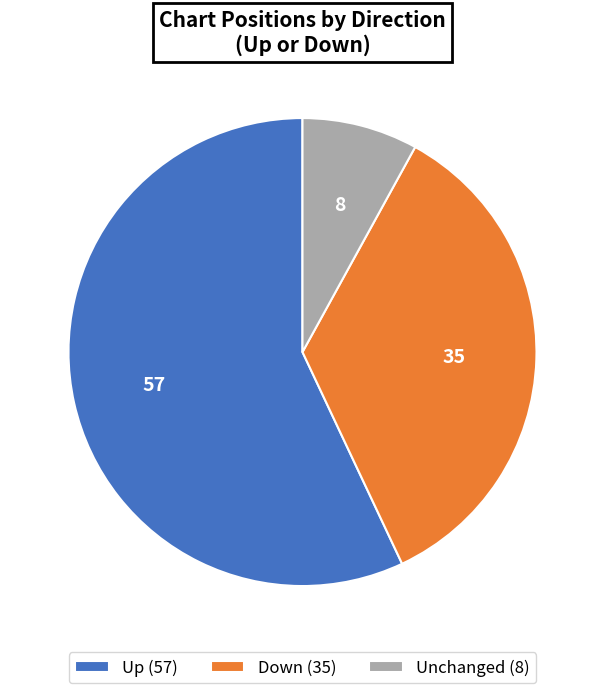

The Down (35) slice represents 26% of the pie. True or false?

False